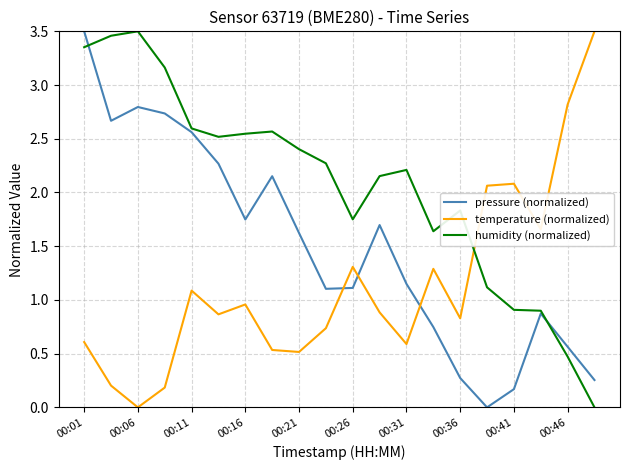

Which series ends up on top after the final intersection of pressure (normalized) and temperature (normalized)?

temperature (normalized)